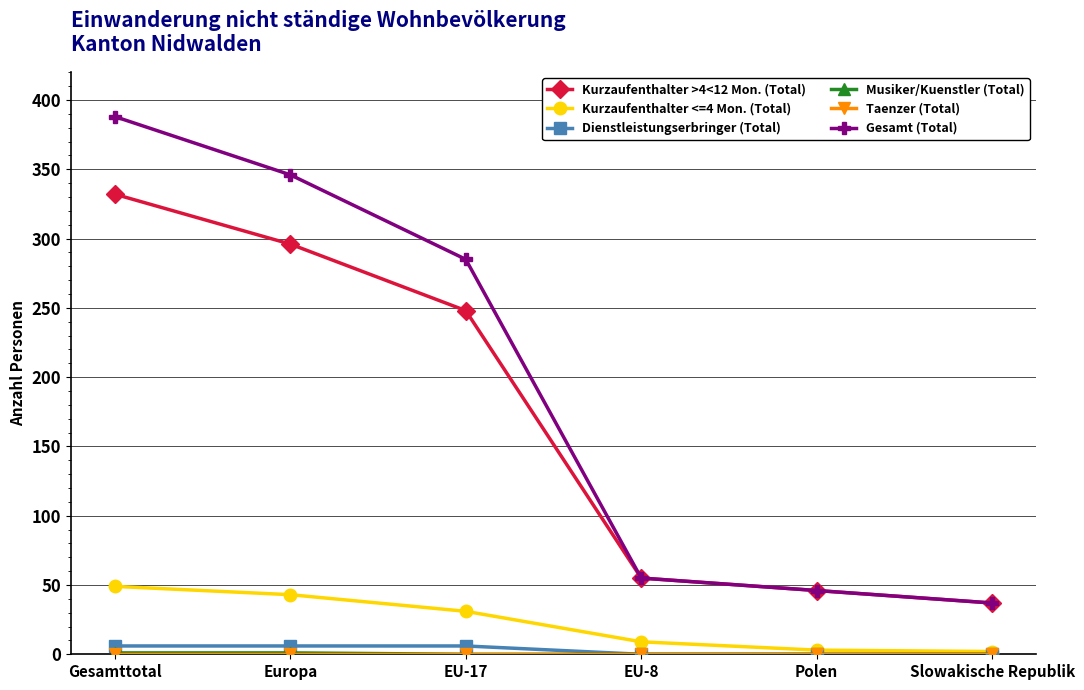

True or false: Gesamt (Total) has more than 0 points higher than both neighbors.

False